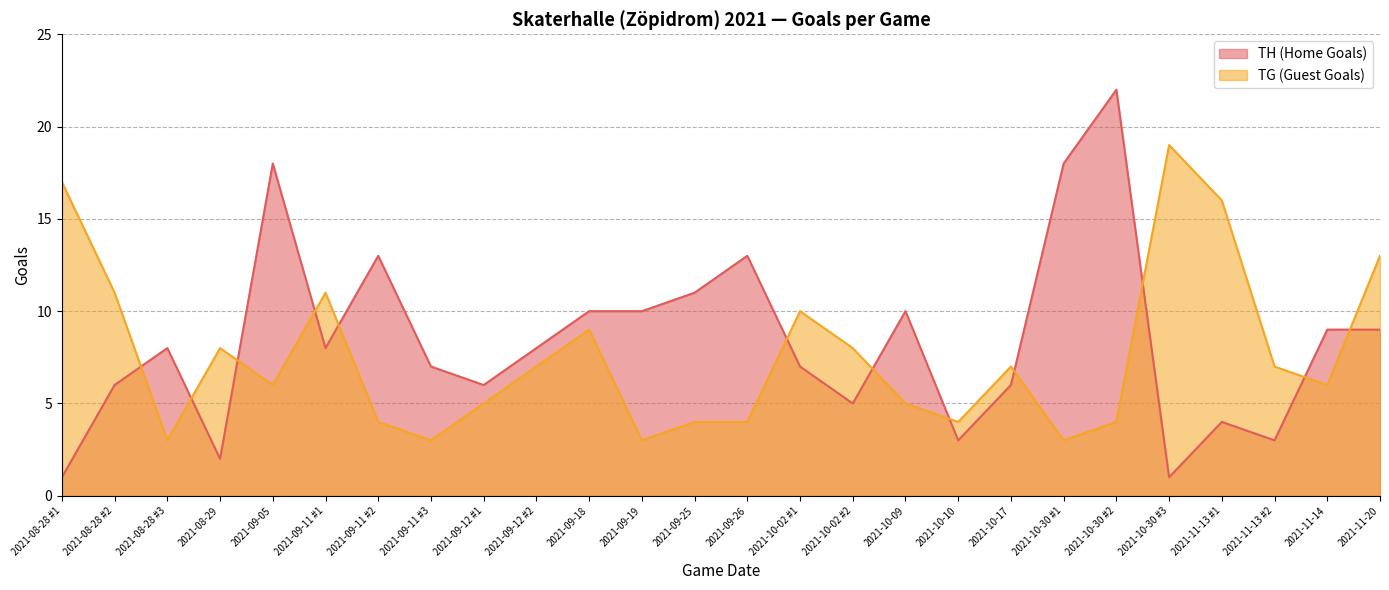

What position from the right is 2021-09-11 #2?

20